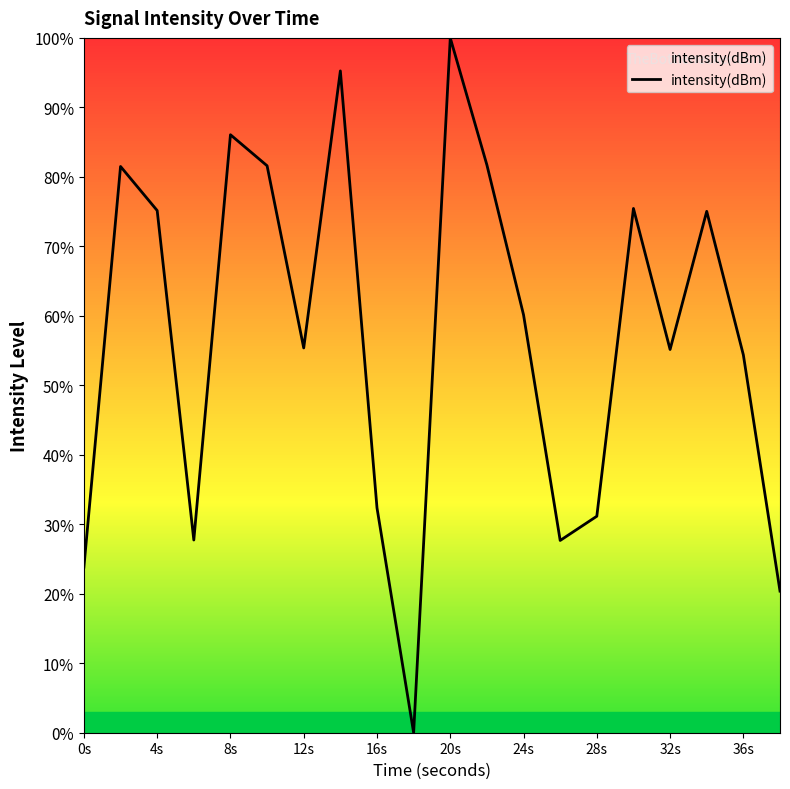

What is the difference between the maximum and minimum values?

100.0